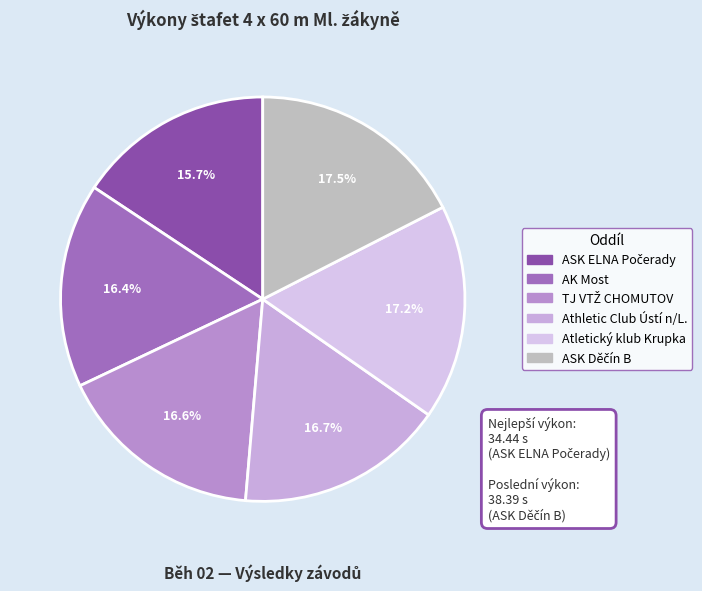

Is it true that ASK Děčín B is 17% of the pie?

True